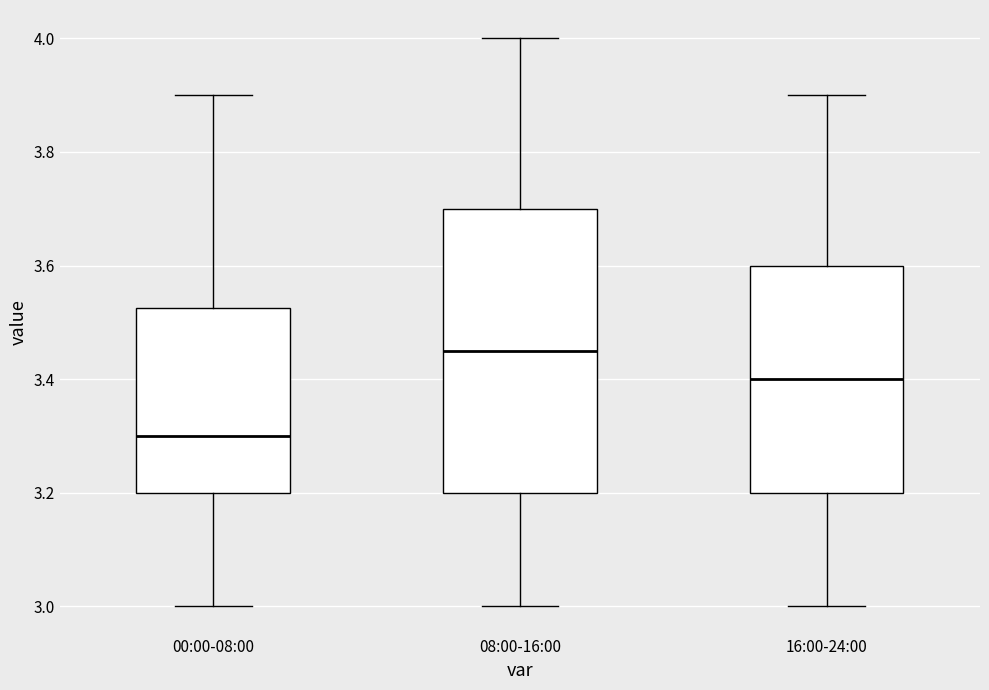

Reading left to right, read every box against the y-axis: the position of its median line, the range the box covers, and the ends of its whiskers. The values are not printed on the chart, so give them approximately, as read against the axis.

00:00-08:00: median 3.30, box 3.20 to 3.52, whiskers 3.00 to 3.90
08:00-16:00: median 3.46, box 3.20 to 3.70, whiskers 3.00 to 4.00
16:00-24:00: median 3.40, box 3.20 to 3.60, whiskers 3.00 to 3.90